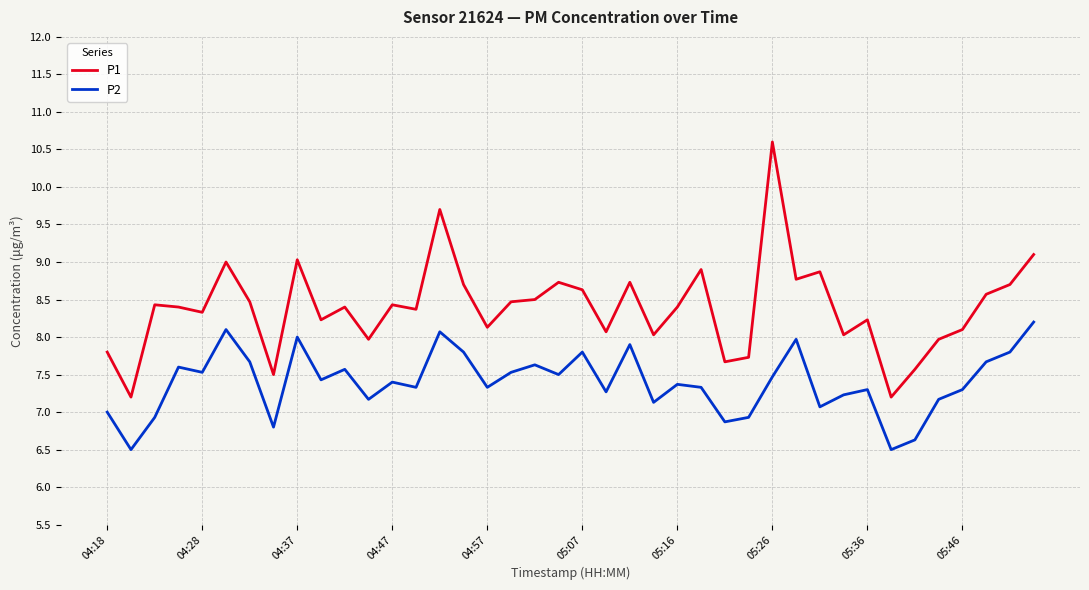

Which series has the largest range (max minus min)?

P1